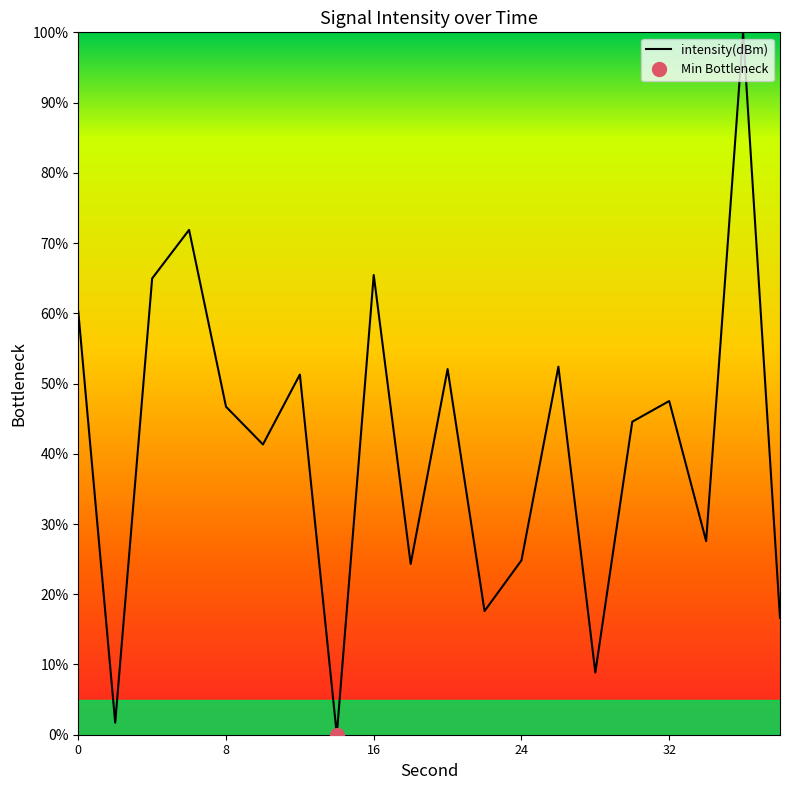

List the labels in order of value, largest first.

36, 6, 16, 4, 0, 26, 20, 12, 32, 8, 30, 10, 34, 24, 18, 22, 38, 28, 2, 14